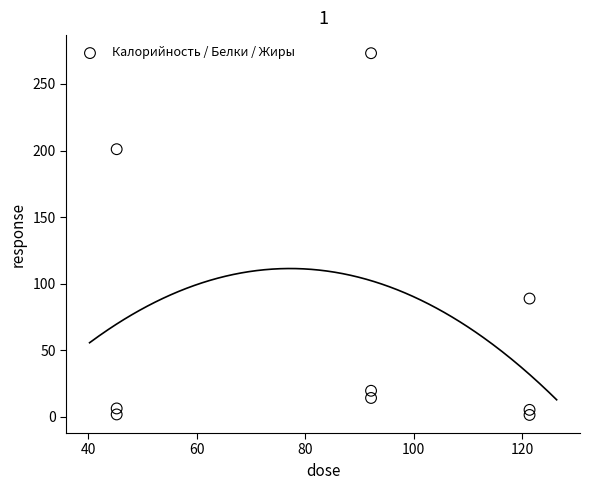

What Y value in the scatter plot is closest to 137?

88.9